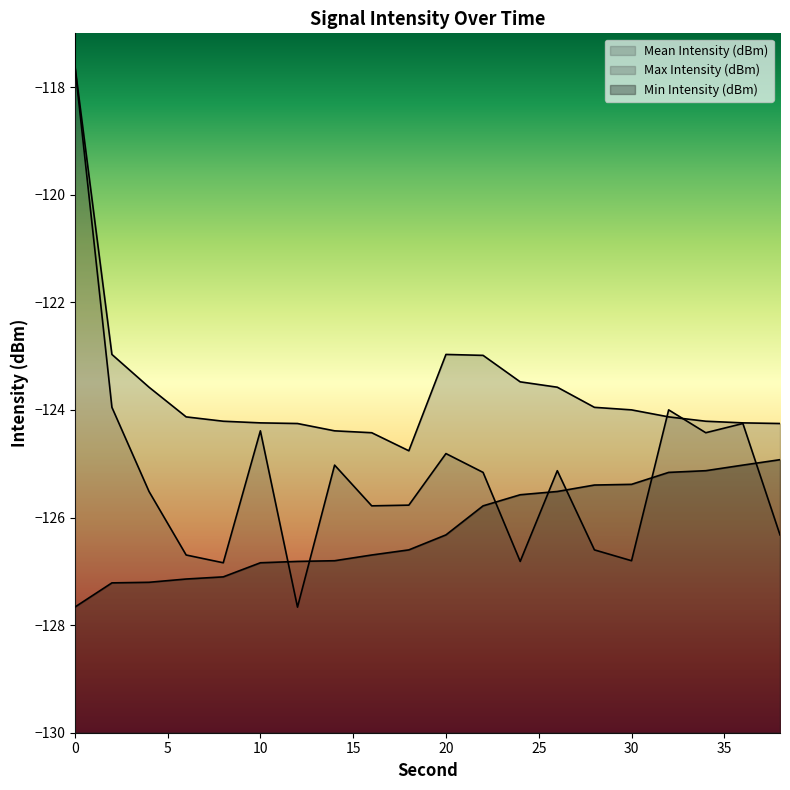

What is the difference between the Min Intensity (dBm) values at 2 and 10?

0.4